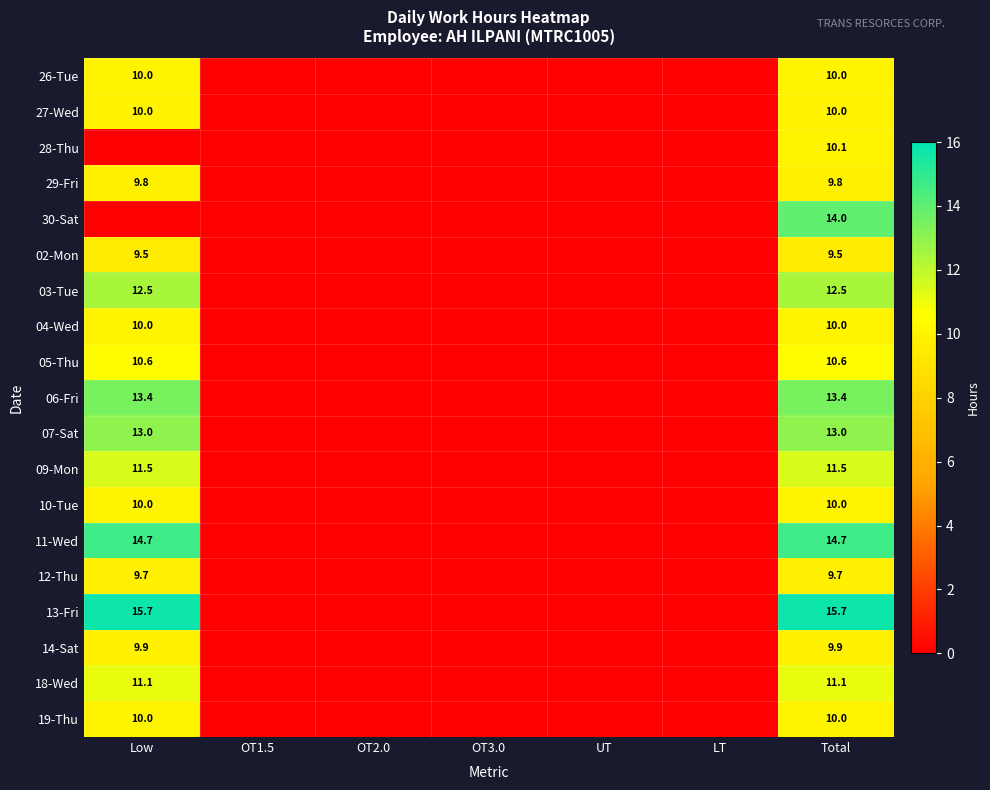

The value of 07-Sat at Low is 21.3. True or false?

False